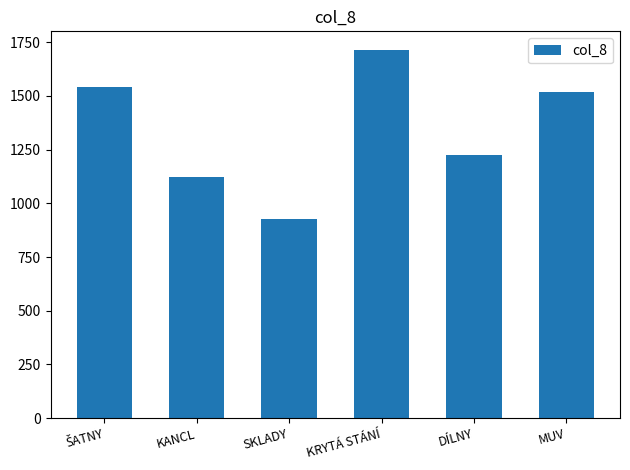

What is the change in value from SKLADY to MUV?

+593.9